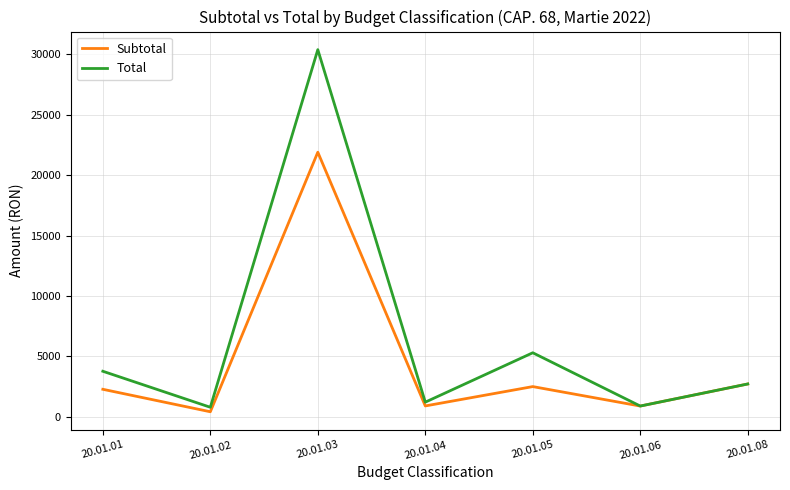

What is the minimum value for Total?

788.4